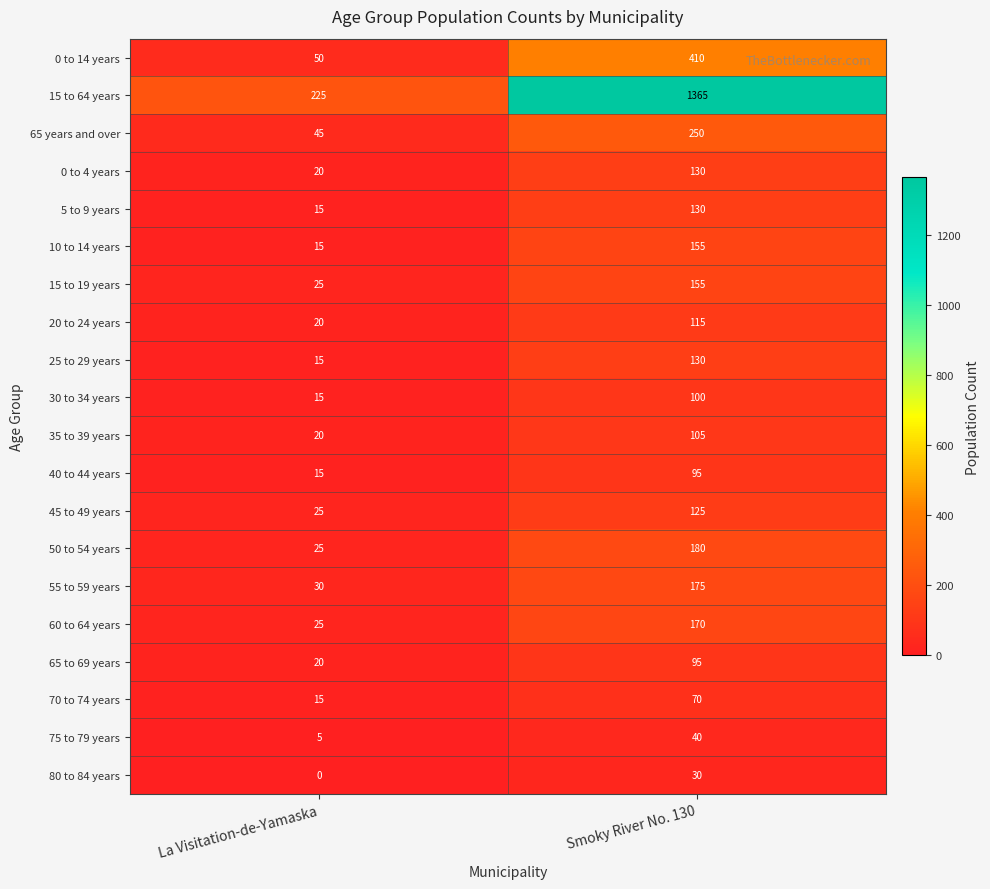

Which series has the widest spread of values?

15 to 64 years